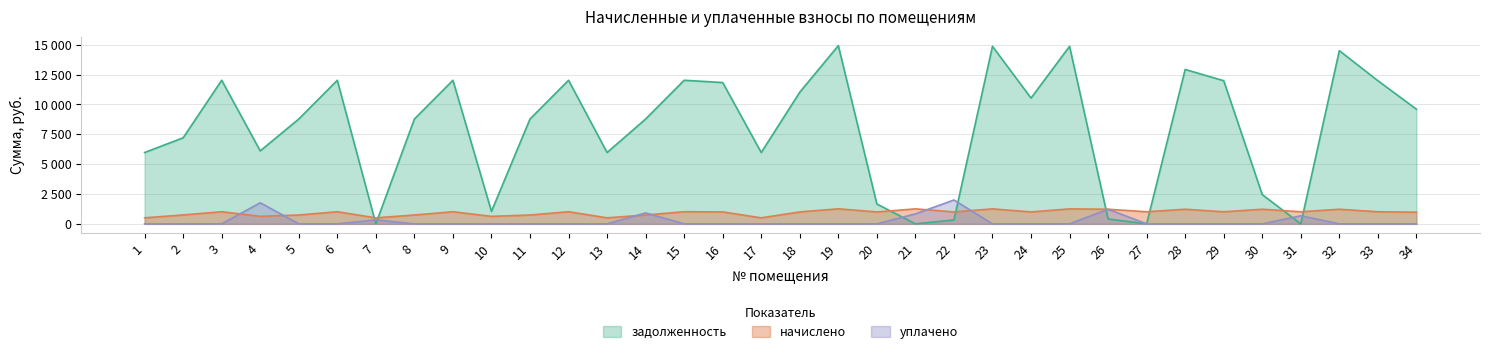

Where is the first local minimum for задолженность?

4